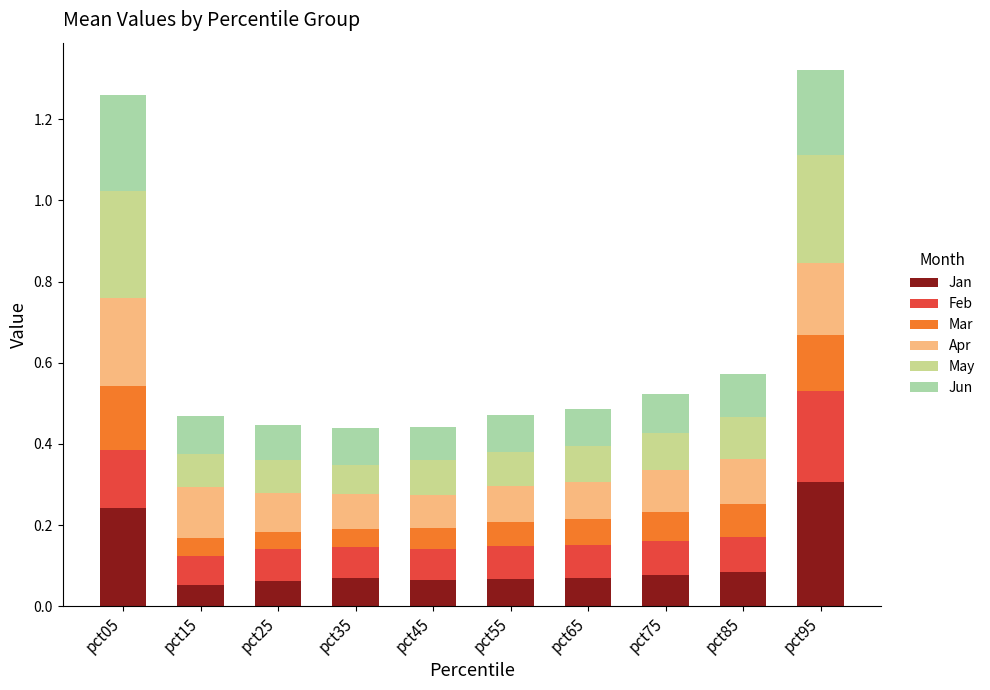

What is the total value across all series at pct15?

0.5